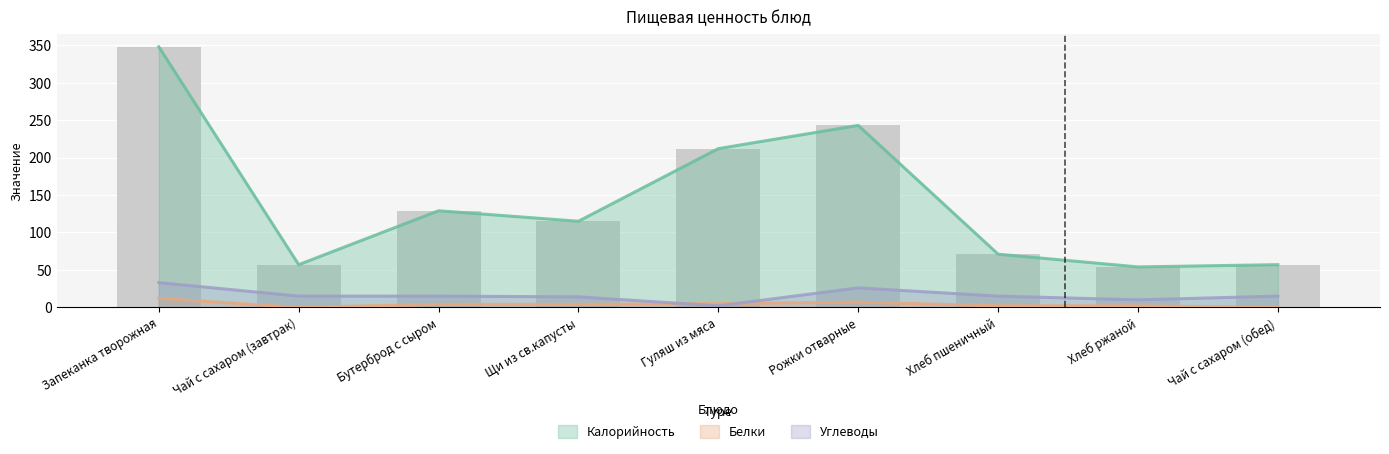

What position from the left is Хлеб ржаной?

8